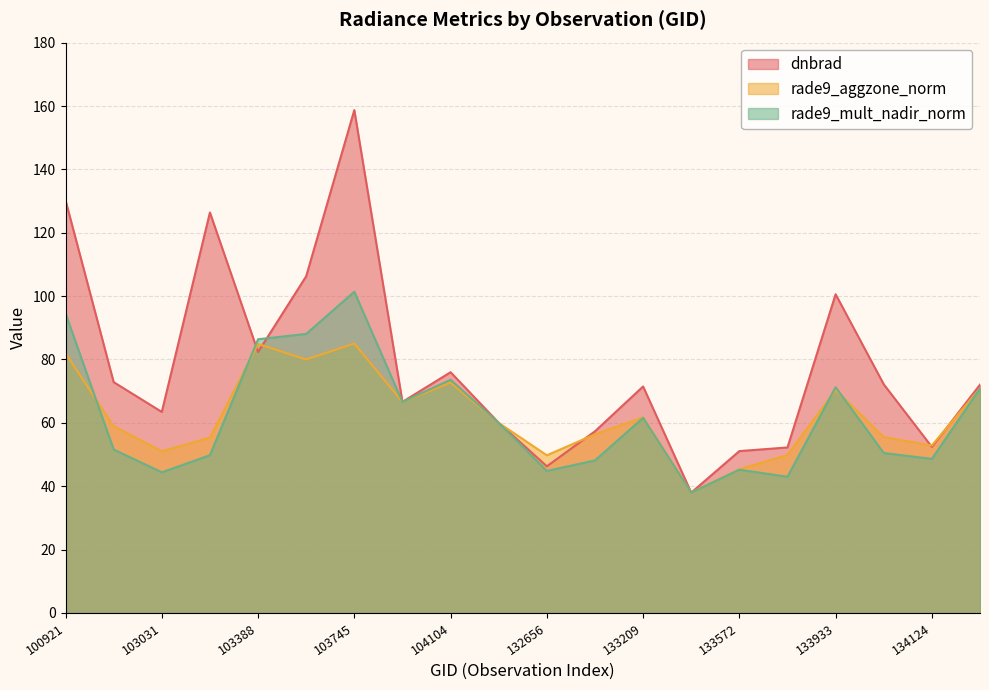

How many values in the rade9_mult_nadir_norm series are below 60?

10